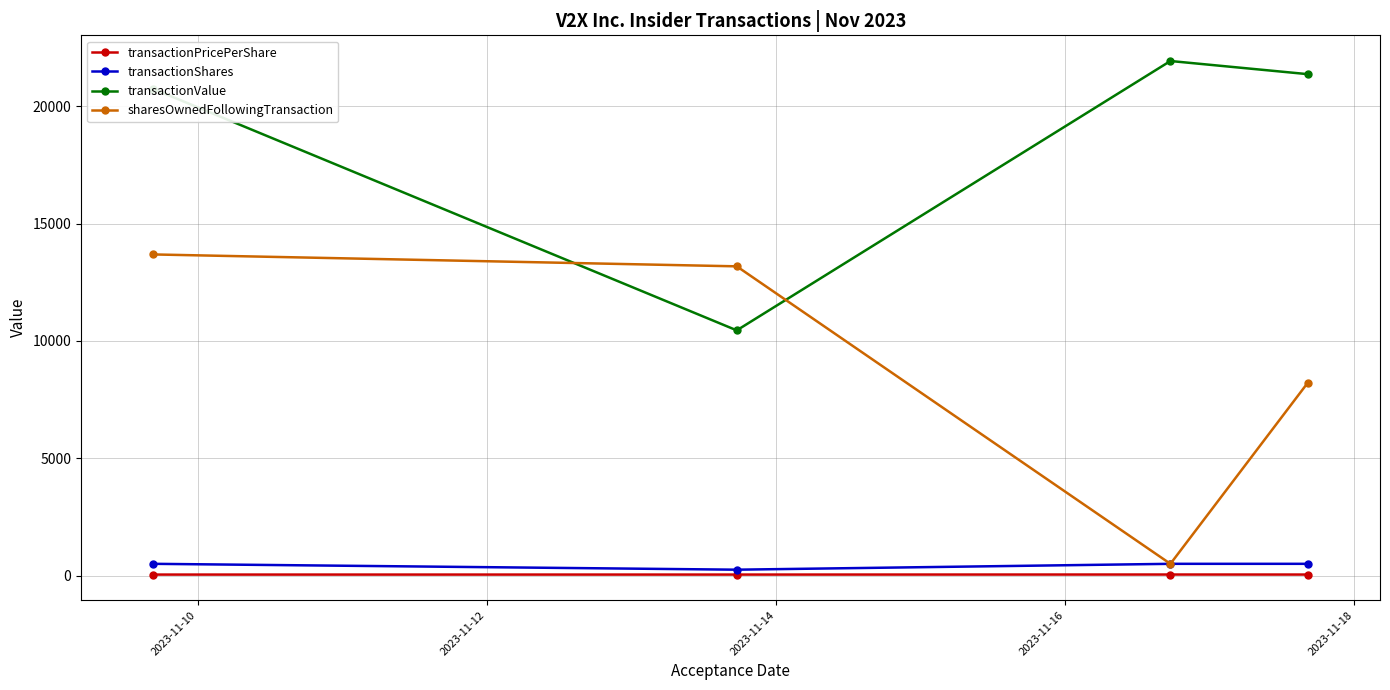

True or false: transactionPricePerShare and transactionValue cross at least once.

False